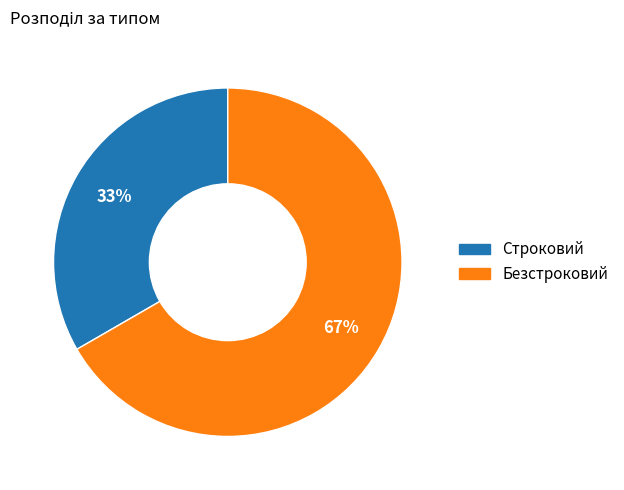

Between Строковий and Безстроковий, which is larger?

Безстроковий